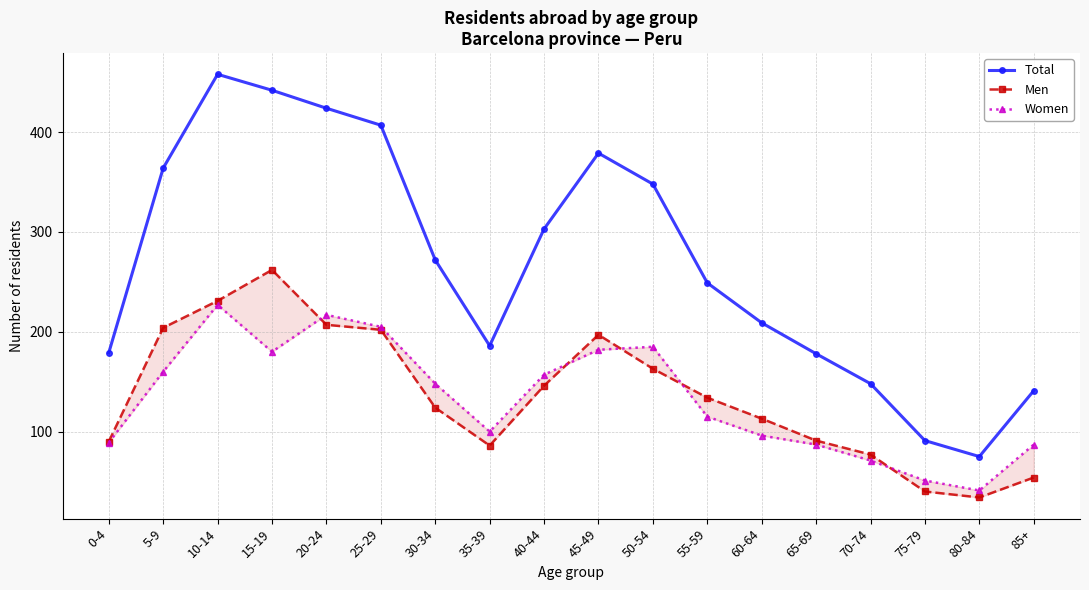

How many values in the Total series are below 272?

9